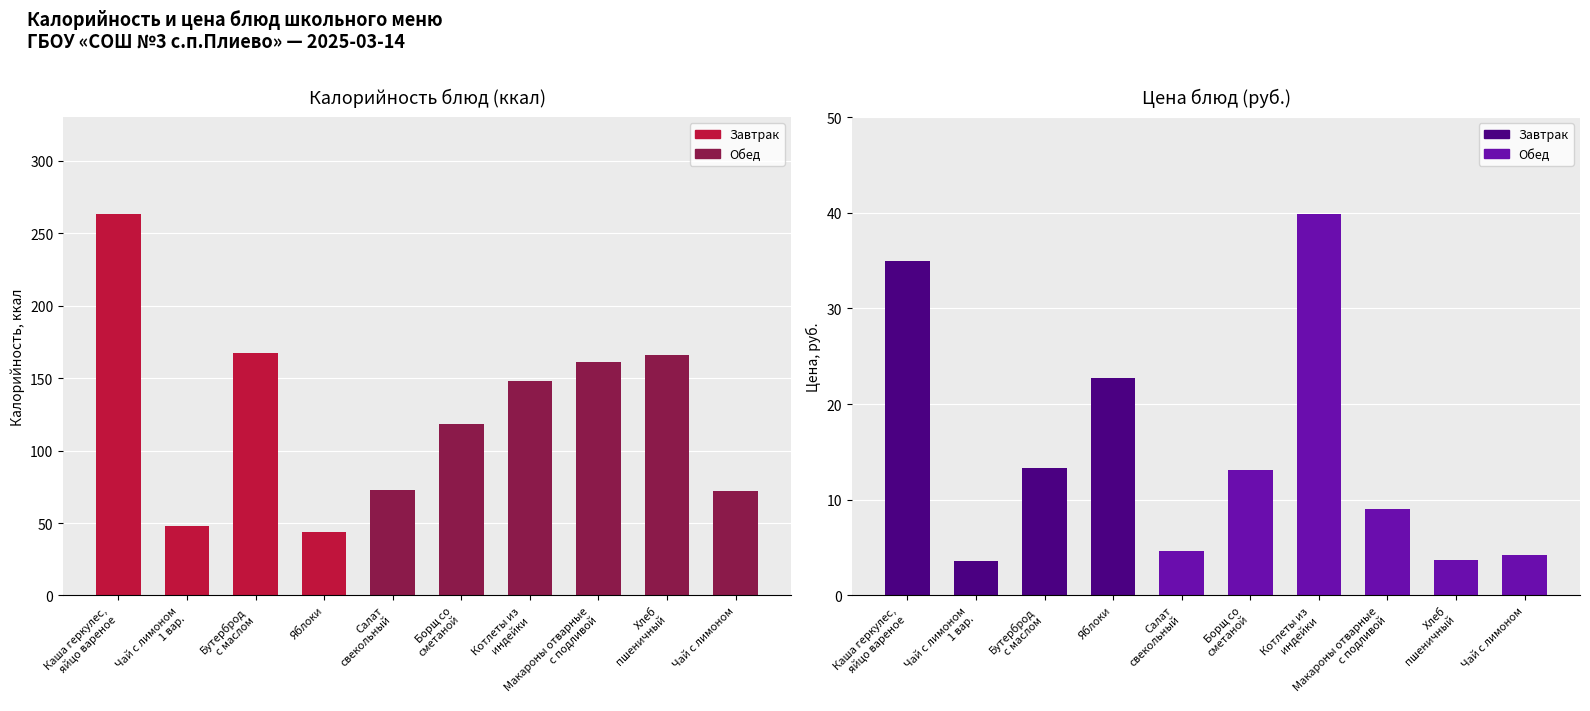

How many categories are shown in the chart?

10